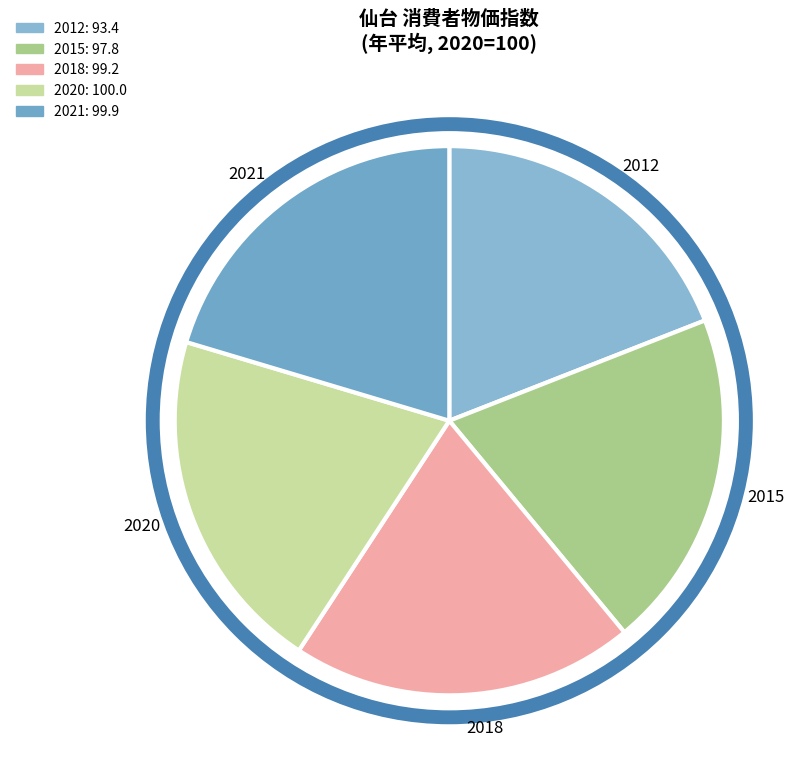

Count the number of slices in the pie.

5